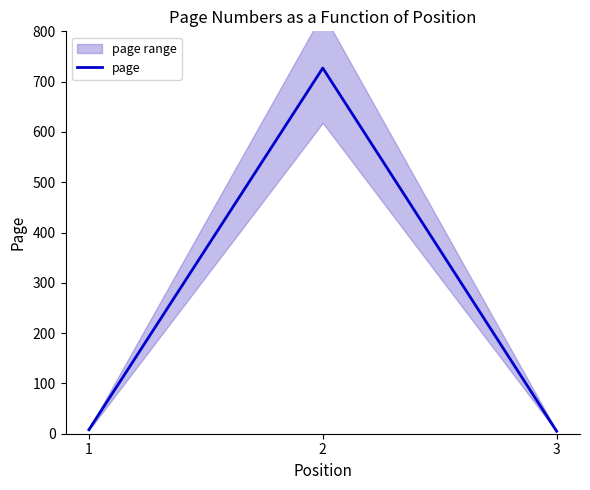

What is the value of the 2nd point from the left?

727